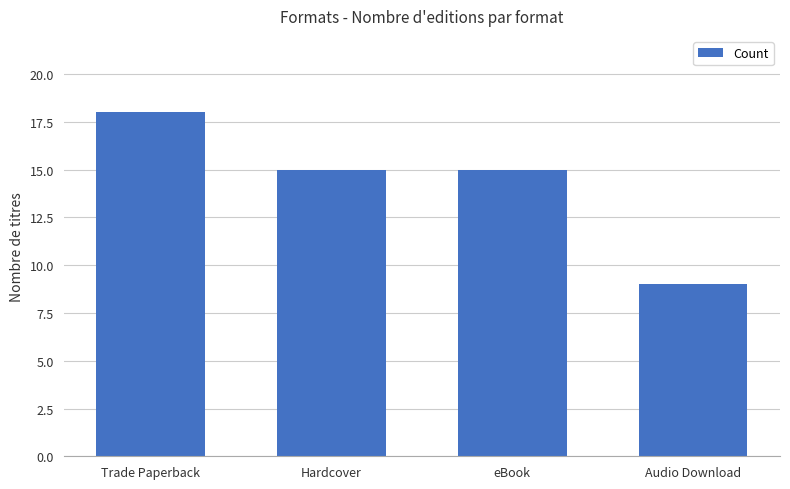

What is the sum of the values at Audio Download and Trade Paperback?

27